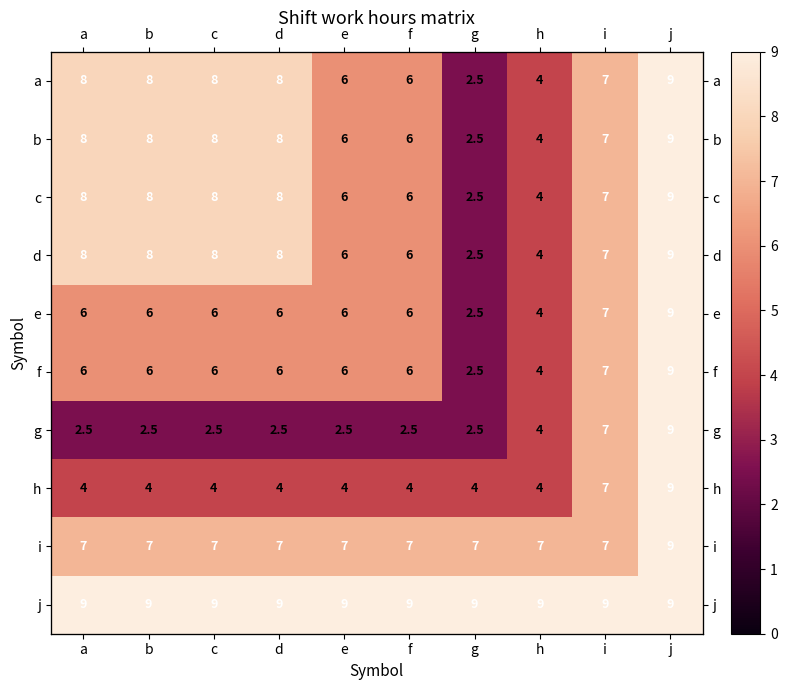

At which label does g reach its minimum?

a